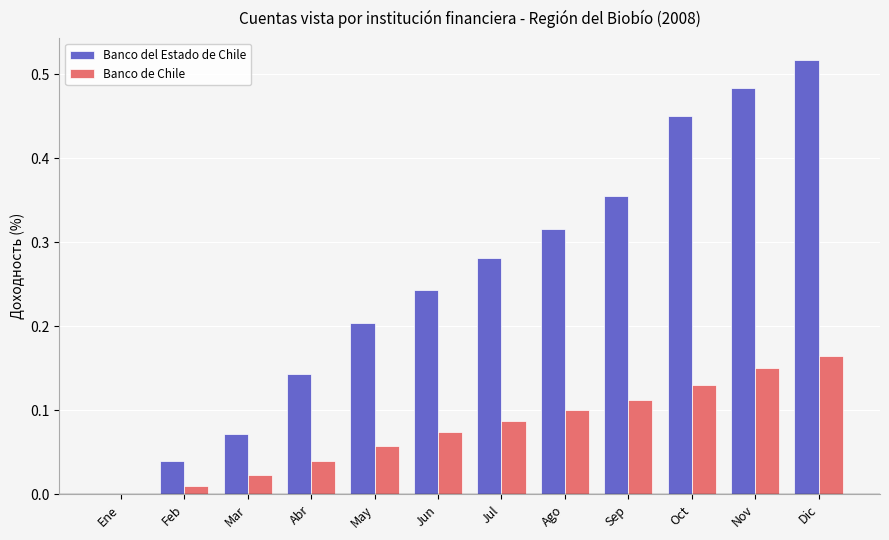

Which category has the highest value in the Banco del Estado de Chile series?

Dic